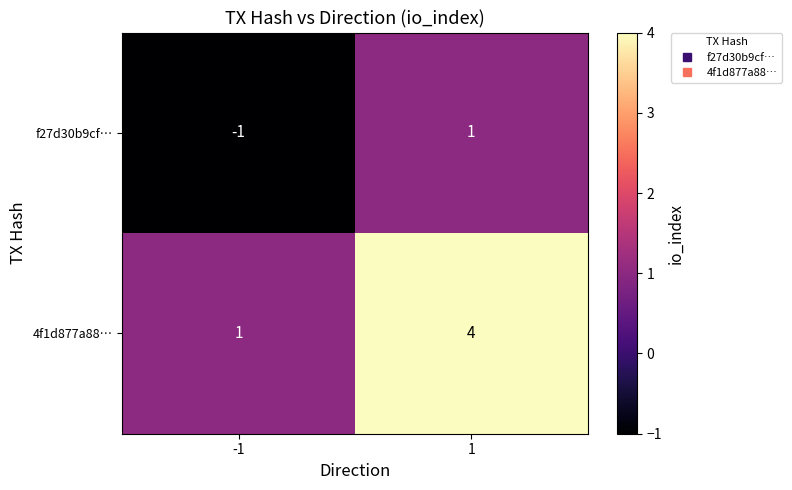

Count the number of data series in this chart.

2